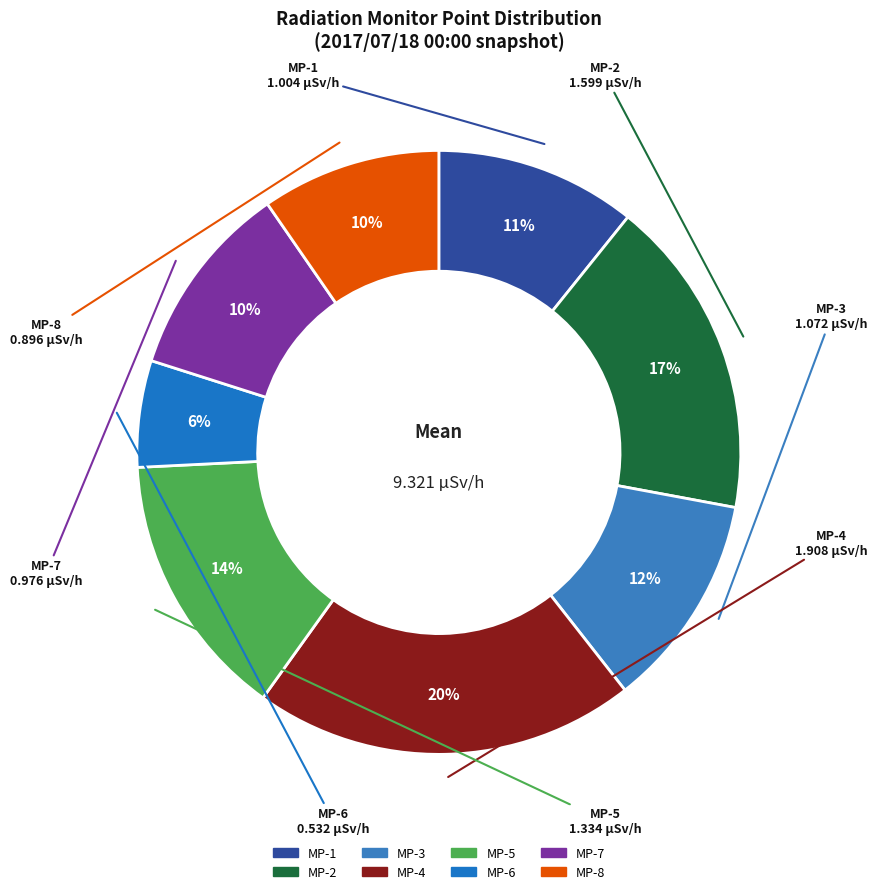

Is the sum of MP-4 and MP-2 greater than half?

No